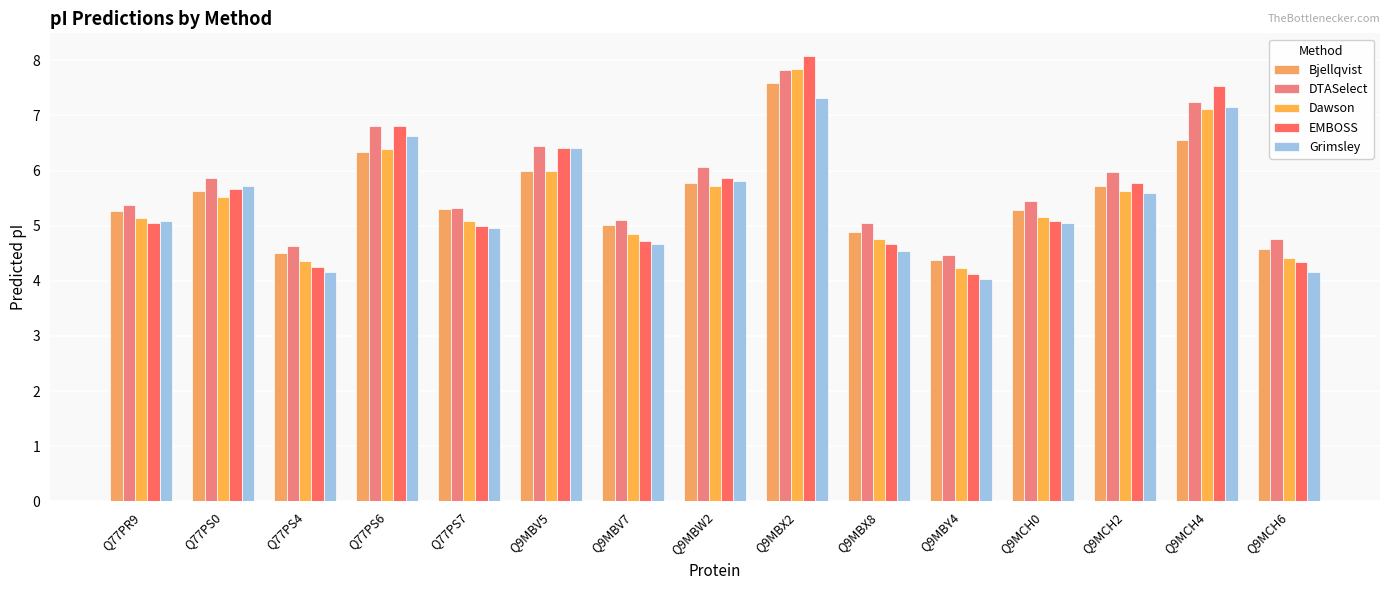

The value of Bjellqvist at Q9MCH6 is 4.6. True or false?

True